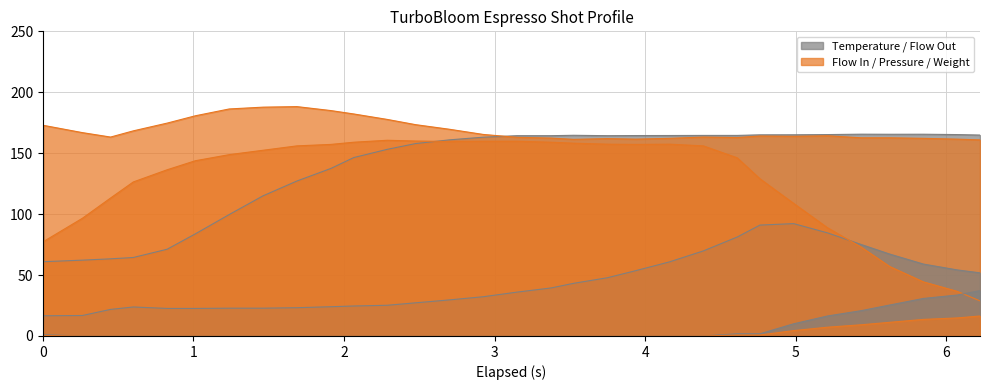

Between 2.065 and 2.475, which series saw the biggest shift?

water_temperature_basket